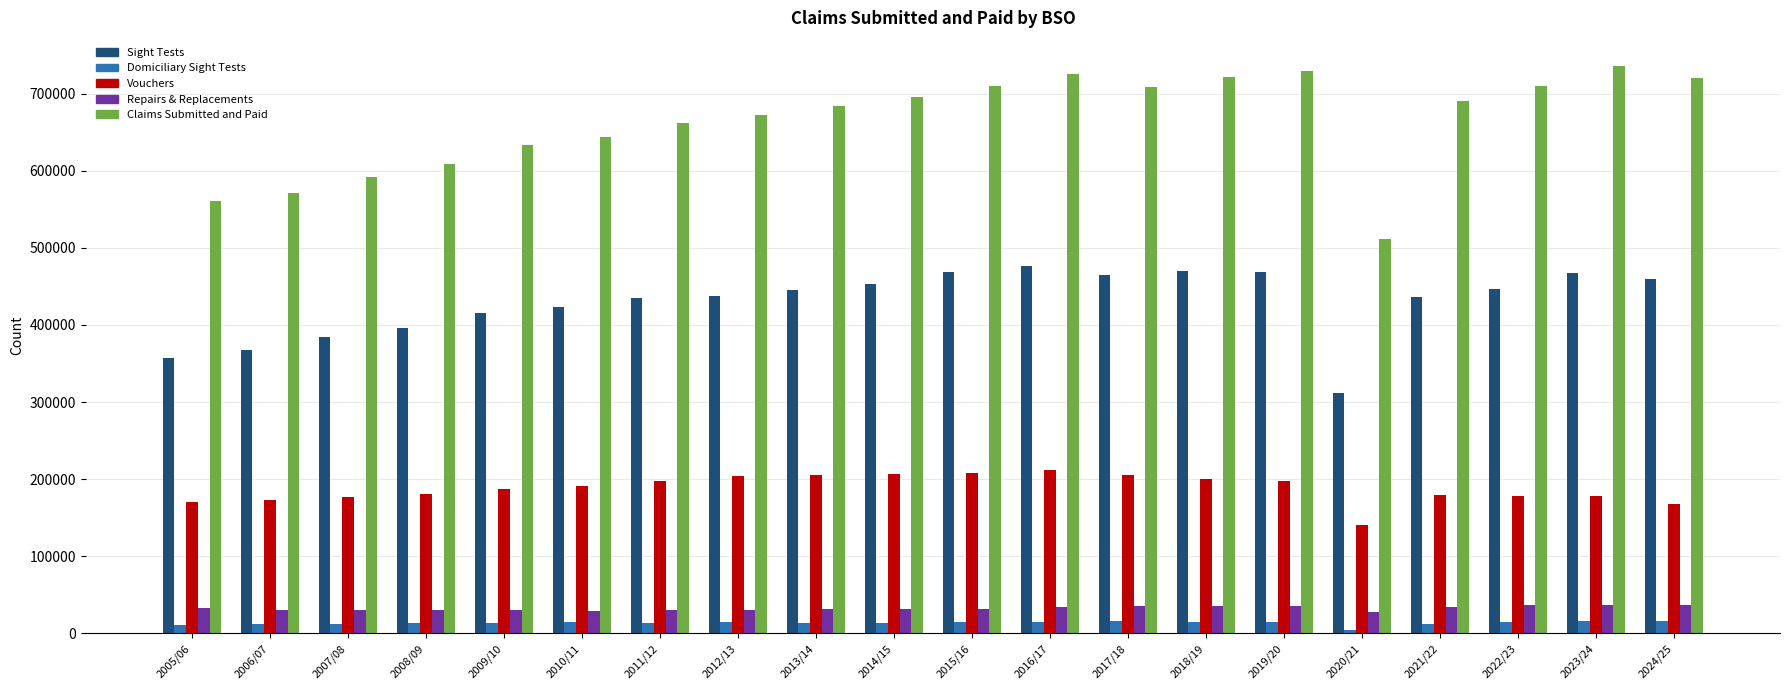

What is the label of the 12th bar from the left?

2016/17